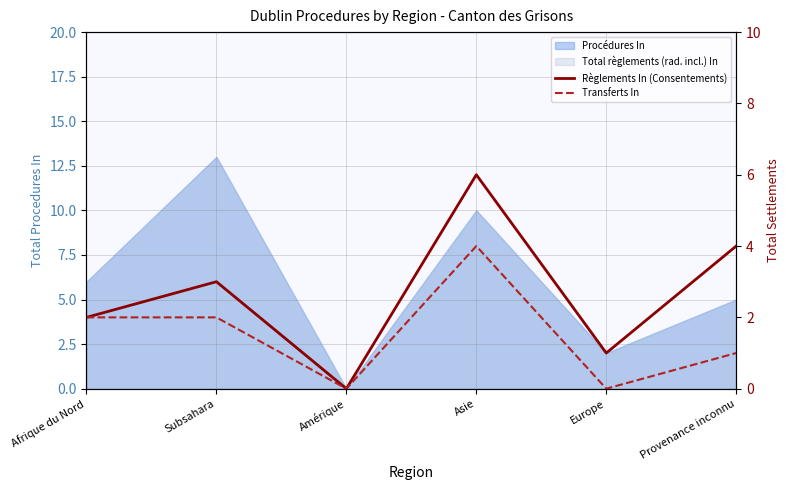

What is the value of the Règlements In (Consentements) point at the 1st from the left?

2